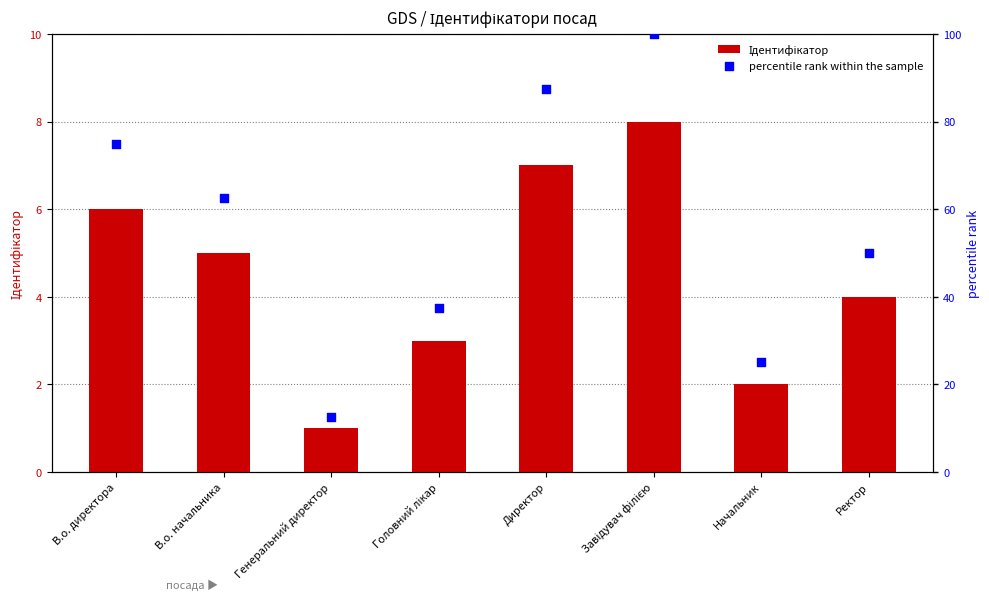

At how many categories does at least one series exceed 81?

2